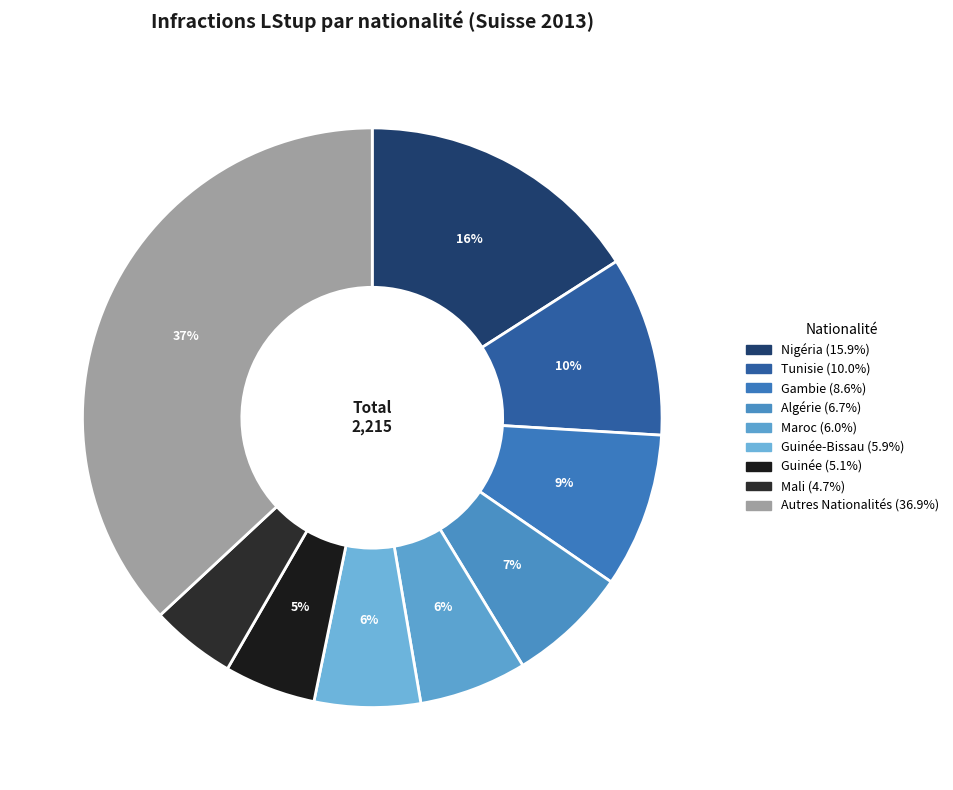

Rank the categories by value from lowest to highest.

Mali, Guinée, Guinée-Bissau, Maroc, Algérie, Gambie, Tunisie, Nigéria, Autres Nationalités